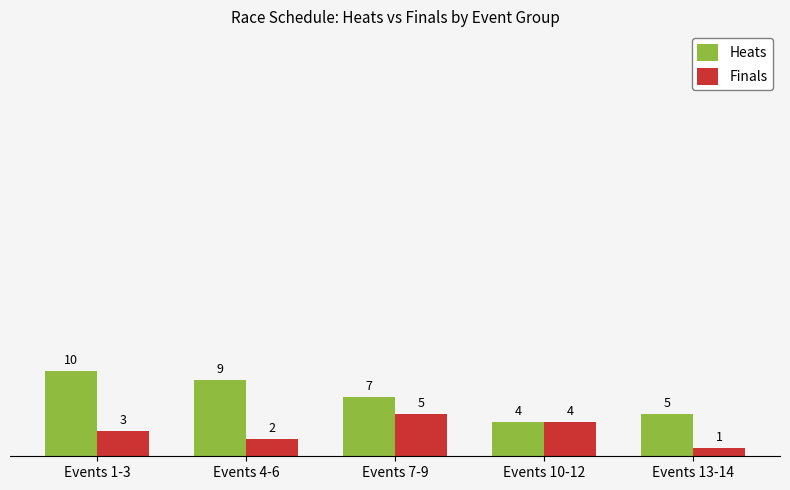

What is the value of the Heats bar at the 3rd from the left?

7